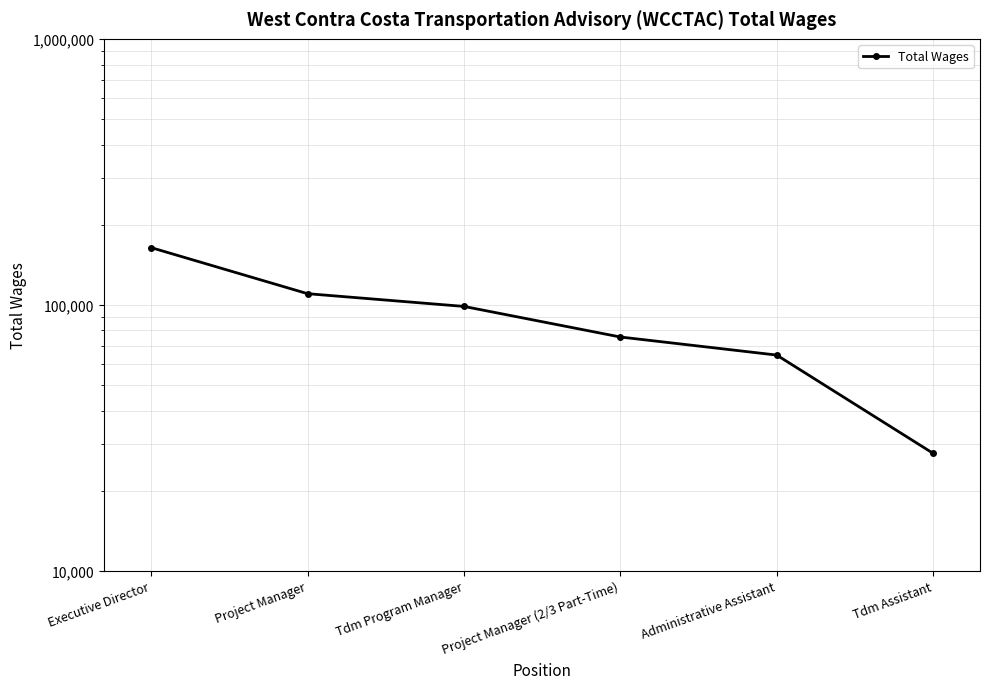

Rank the categories by value from lowest to highest.

Tdm Assistant, Administrative Assistant, Project Manager (2/3 Part-Time), Tdm Program Manager, Project Manager, Executive Director